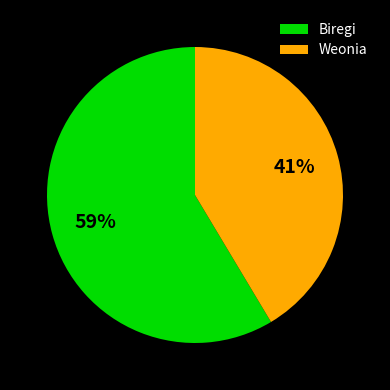

What percentage is the Weonia slice, to the nearest percent?

41%